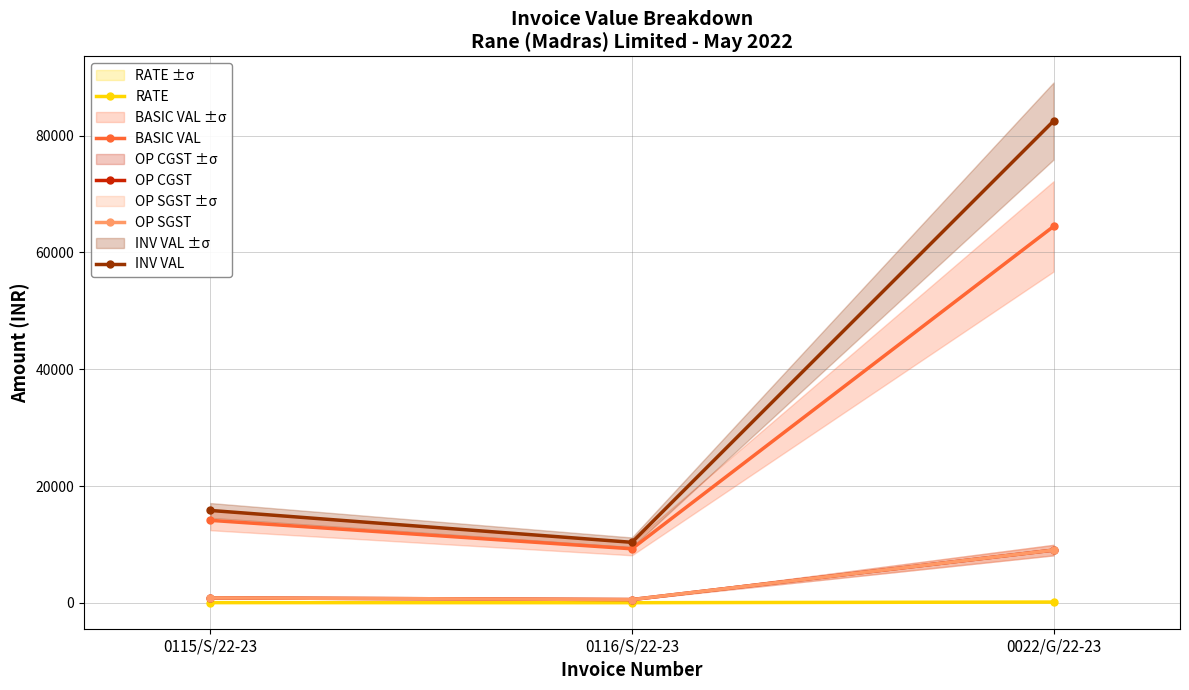

Reading right to left, list all the values displayed in this chart.

RATE: 0022/G/22-23=128.9	0116/S/22-23=18.5	0115/S/22-23=28.2
BASIC VAL: 0022/G/22-23=64465.0	0116/S/22-23=9250.0	0115/S/22-23=14125.0
OP CGST: 0022/G/22-23=9025.1	0116/S/22-23=555.0	0115/S/22-23=847.5
OP SGST: 0022/G/22-23=9025.1	0116/S/22-23=555.0	0115/S/22-23=847.5
INV VAL: 0022/G/22-23=82515.2	0116/S/22-23=10360.0	0115/S/22-23=15820.0